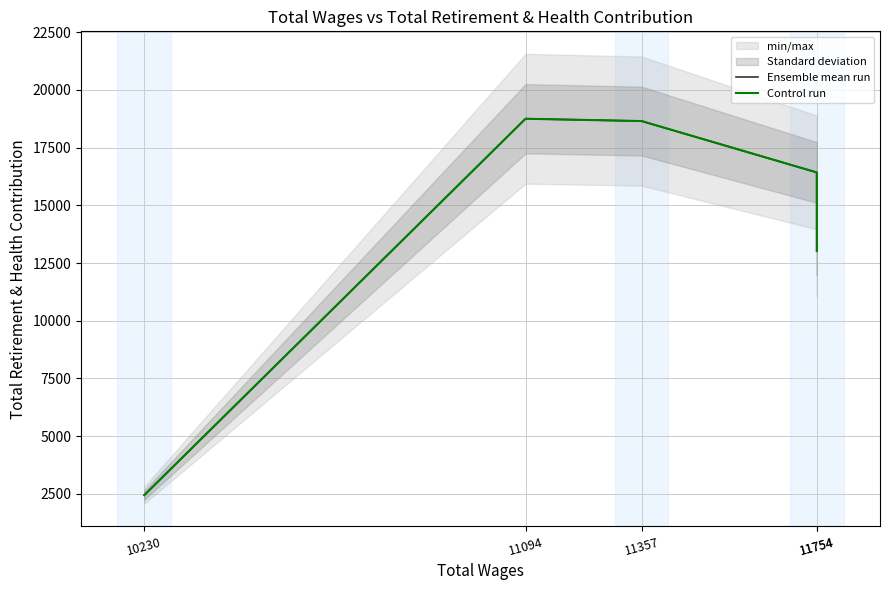

What is the highest value of the Ensemble mean run series?

18754